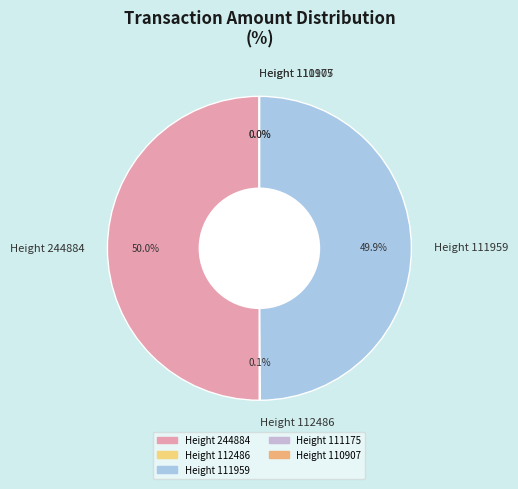

To the nearest percent, what percentage of the pie is Height 244884?

50%